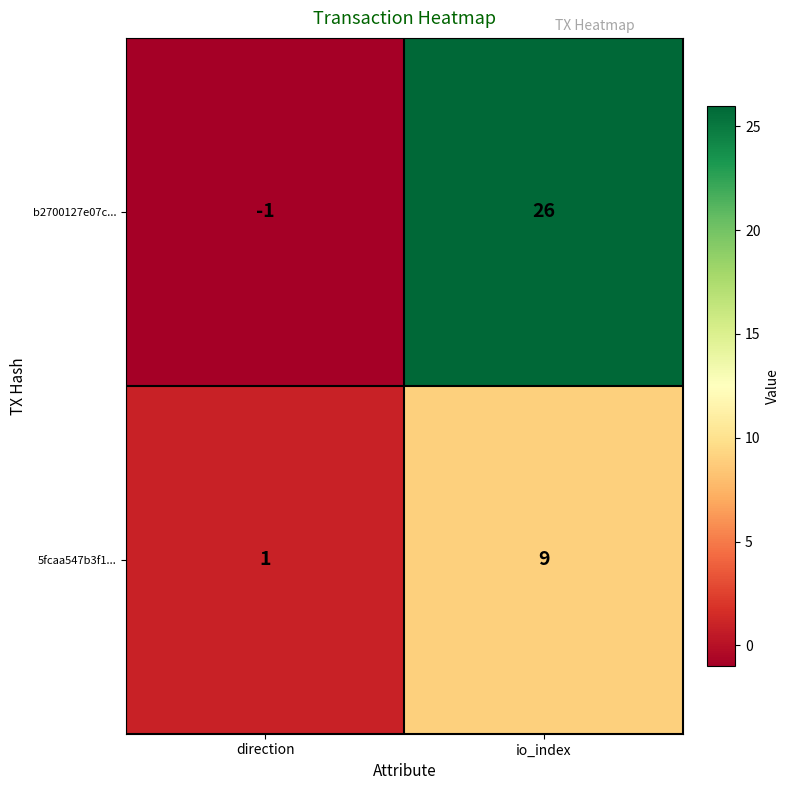

Reading left to right, extract all data points from this chart.

b2700127e07c...: direction=-1	io_index=26
5fcaa547b3f1...: direction=1	io_index=9